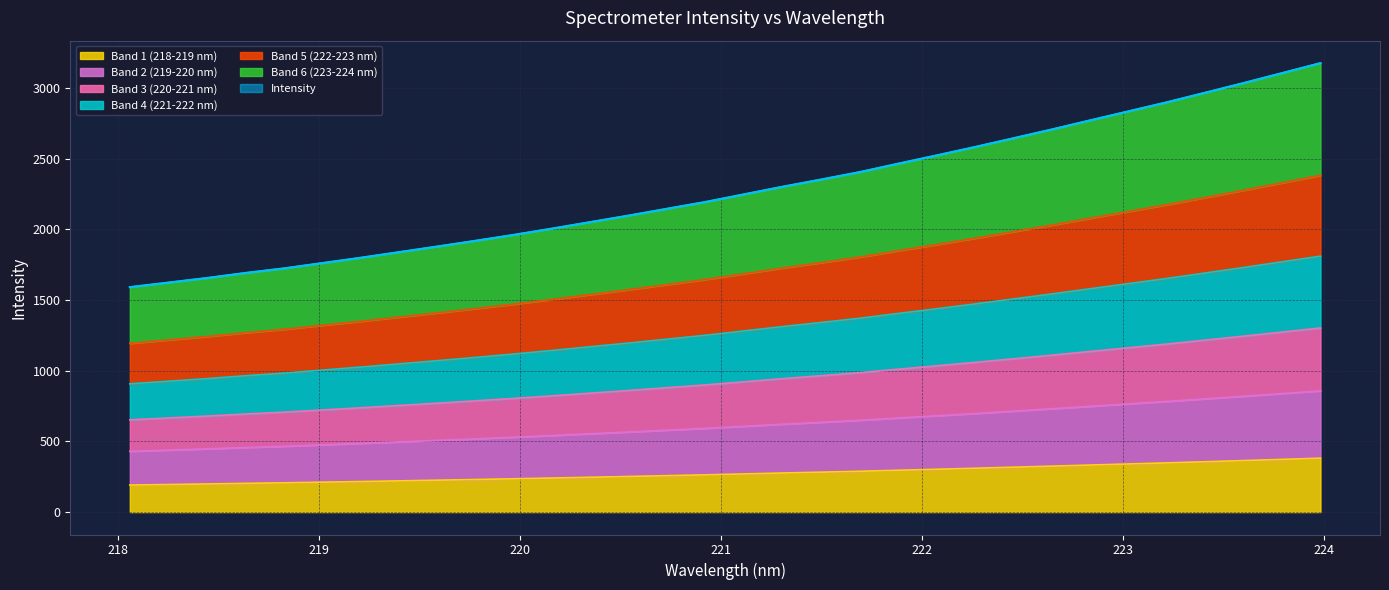

What is the difference between the values at 222.263 and 220.9264?

388.0